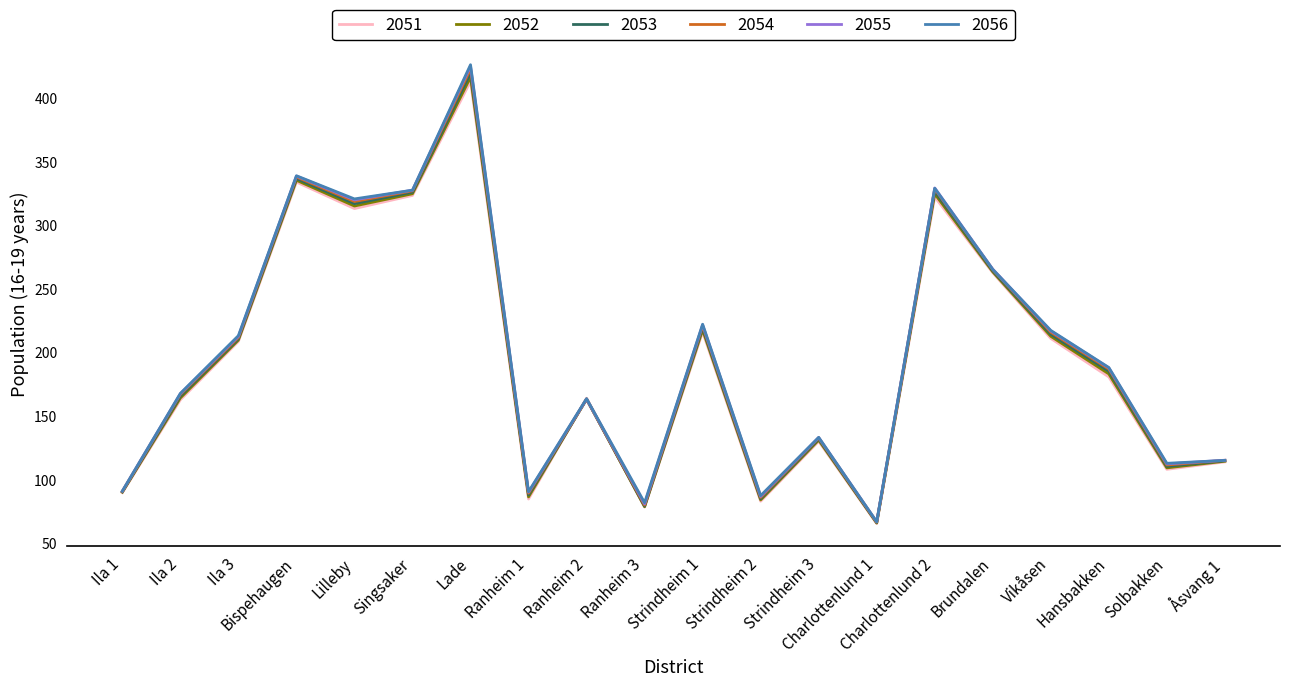

At which category is the sum across all series the highest?

Lade